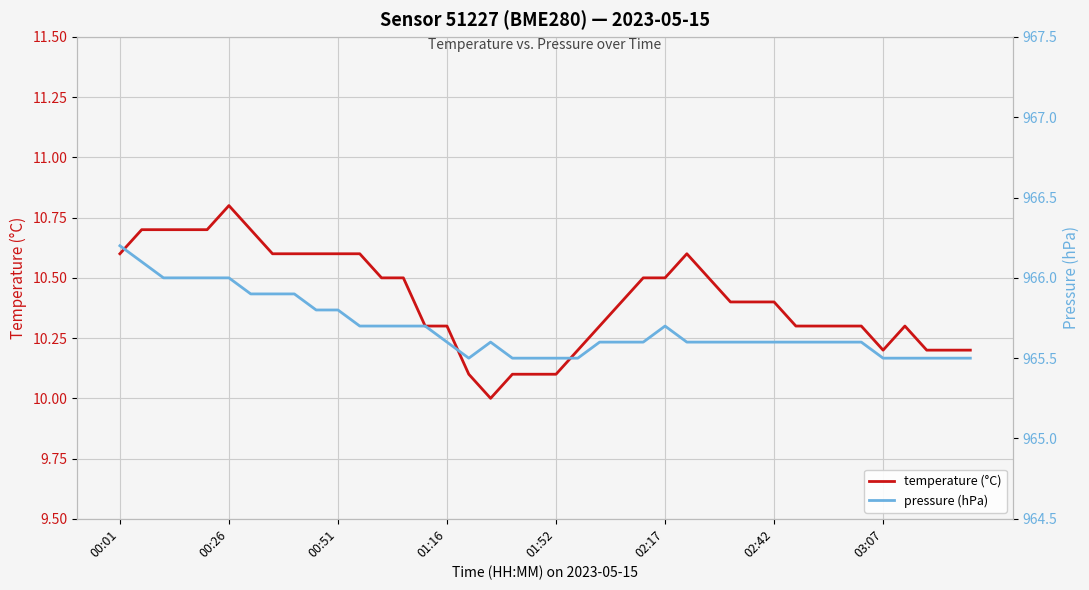

Between 11 and 23, which series saw the biggest shift?

temperature (°C)